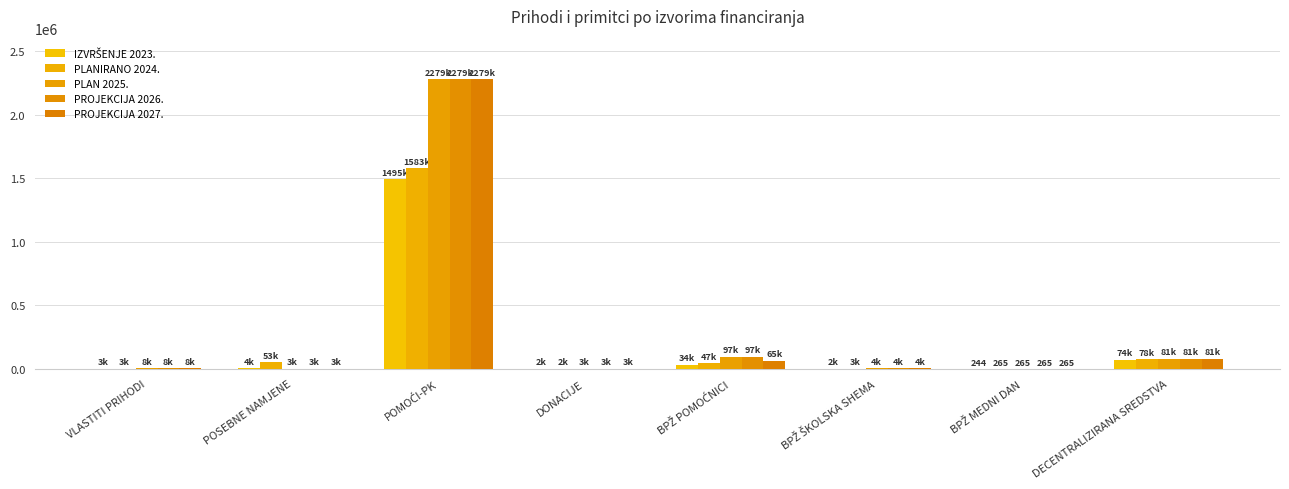

How many values in the PLAN 2025. series exceed 7586?

4